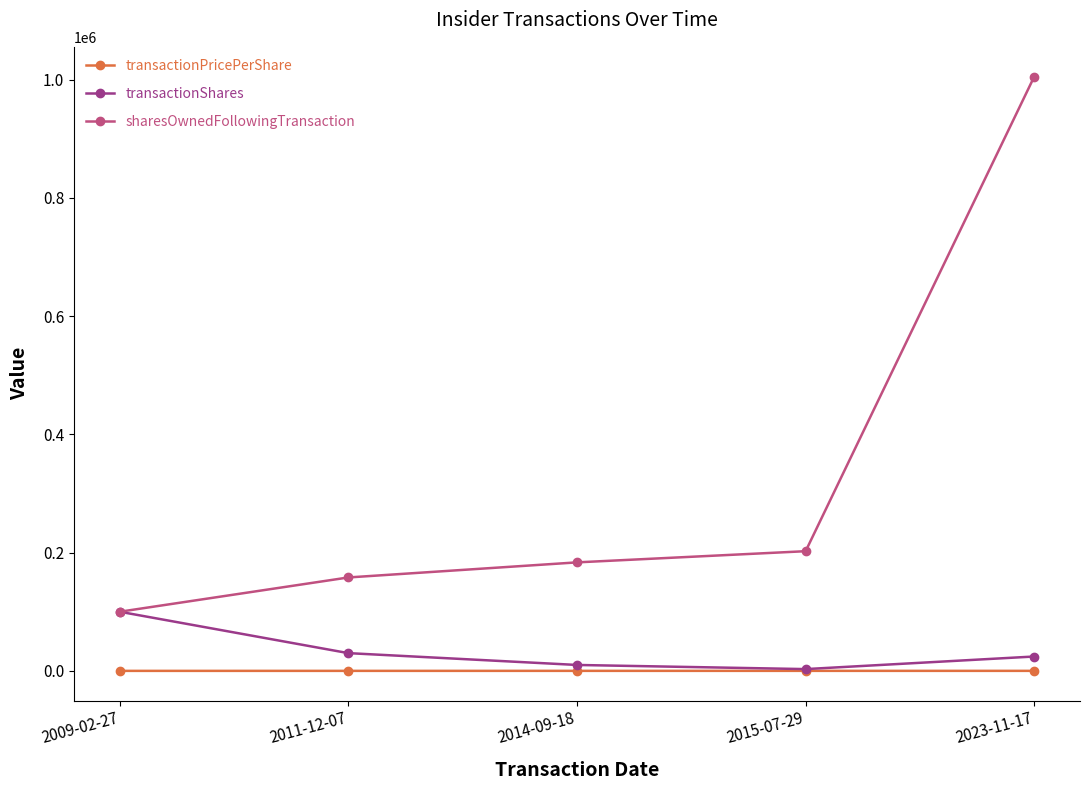

Which series has the widest spread of values?

sharesOwnedFollowingTransaction